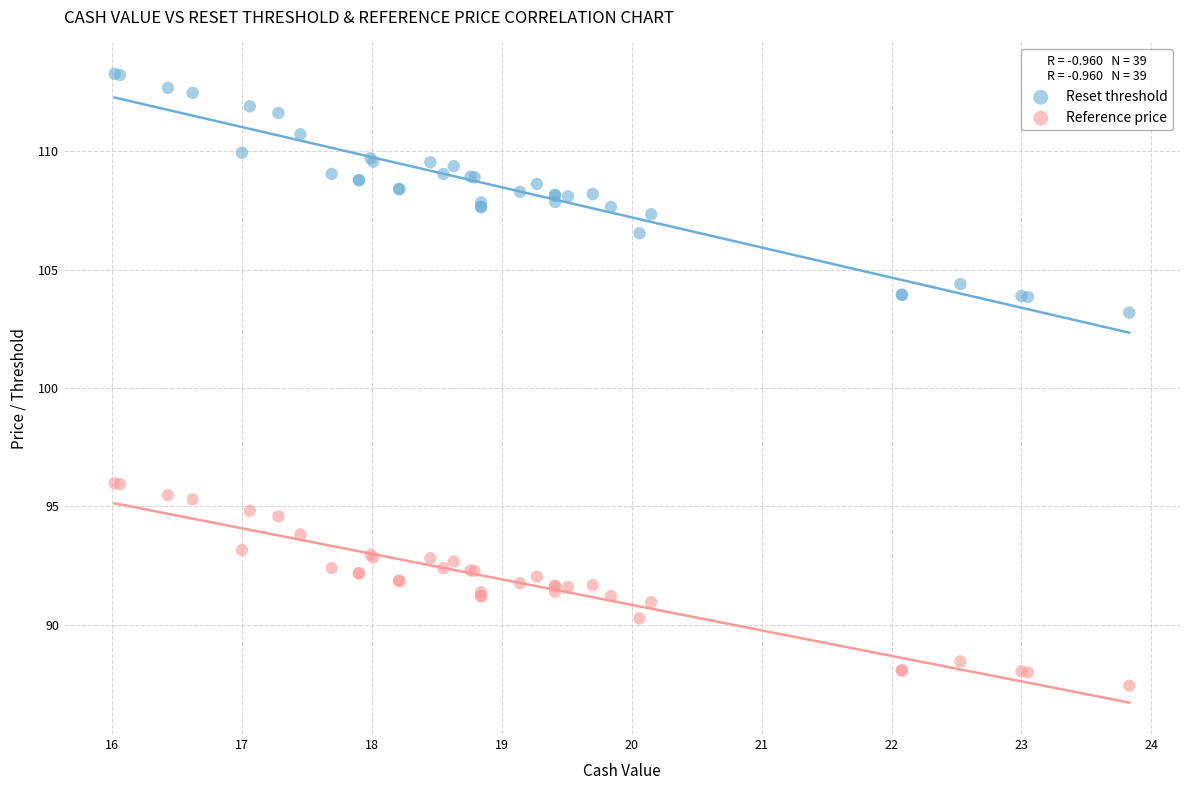

Which series contains the highest Y value?

Reset threshold